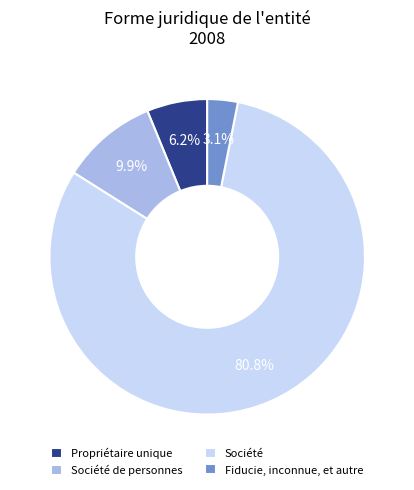

What is the majority slice?

Société